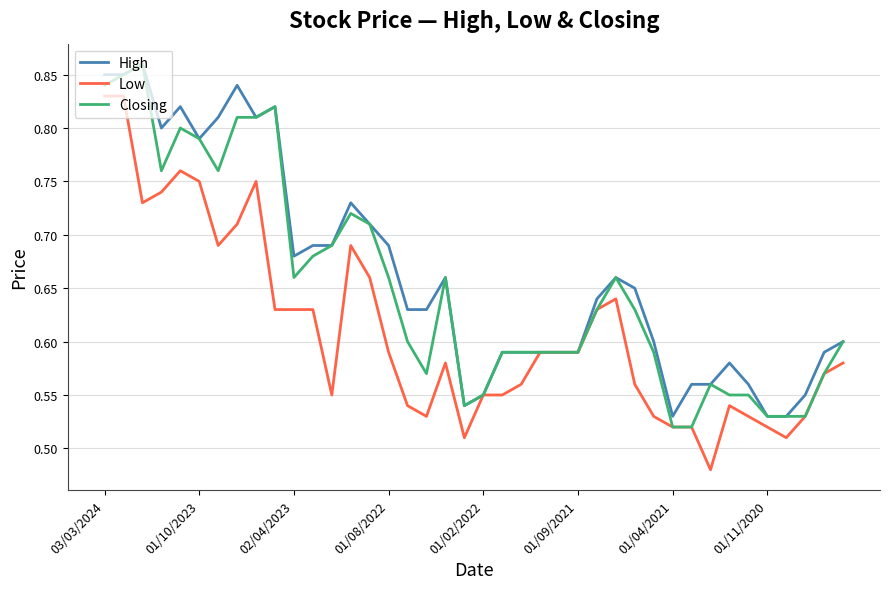

List the series in order of their overall mean, highest first.

High, Closing, Low